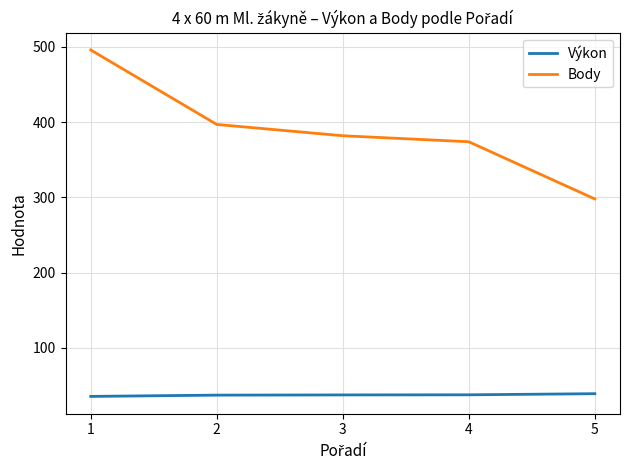

At how many categories does at least one series exceed 306?

4